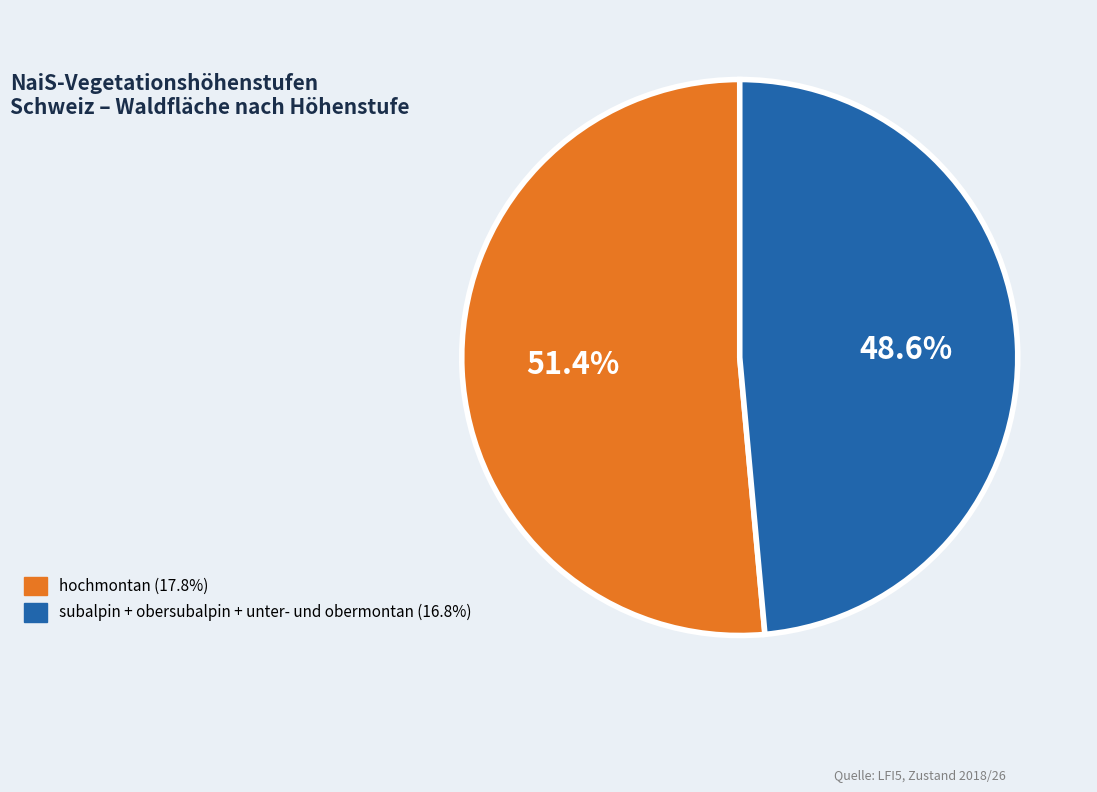

Is there a majority slice in this chart?

Yes